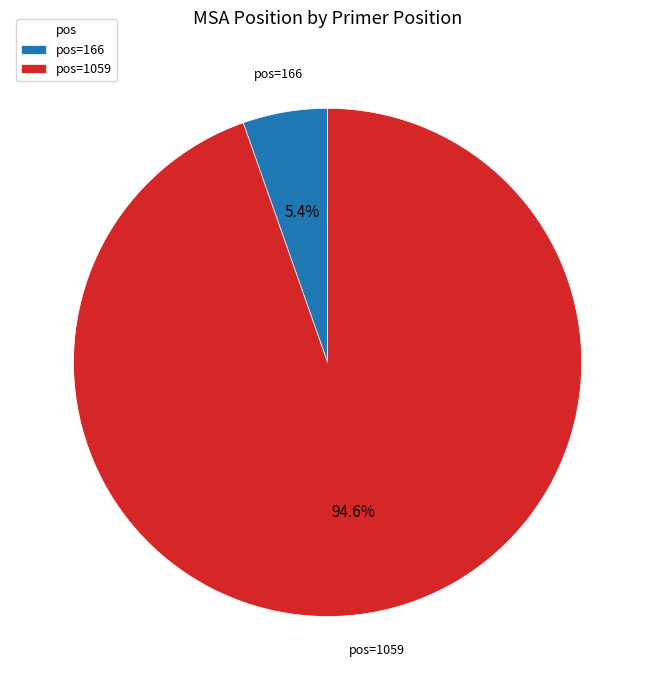

How many slices are in this pie chart?

2